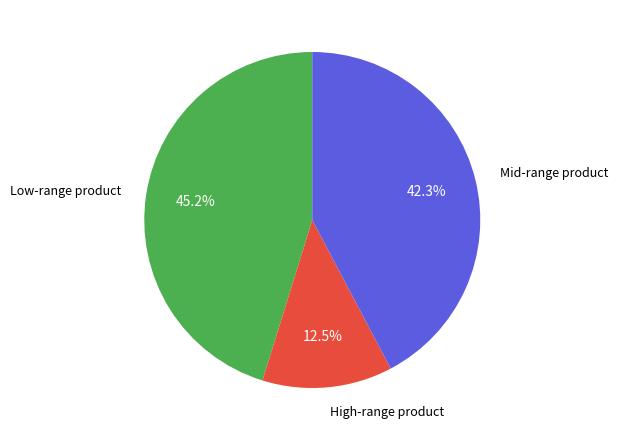

Is there a majority slice in this chart?

No